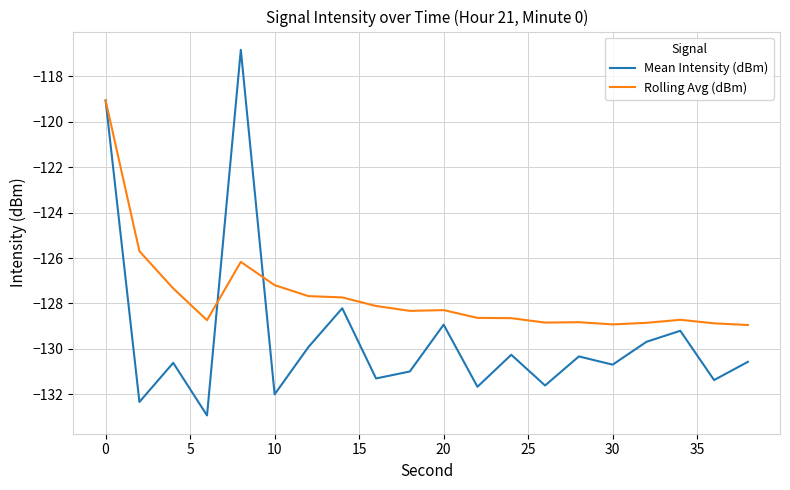

Is this an area chart (filled region under the line)?

No